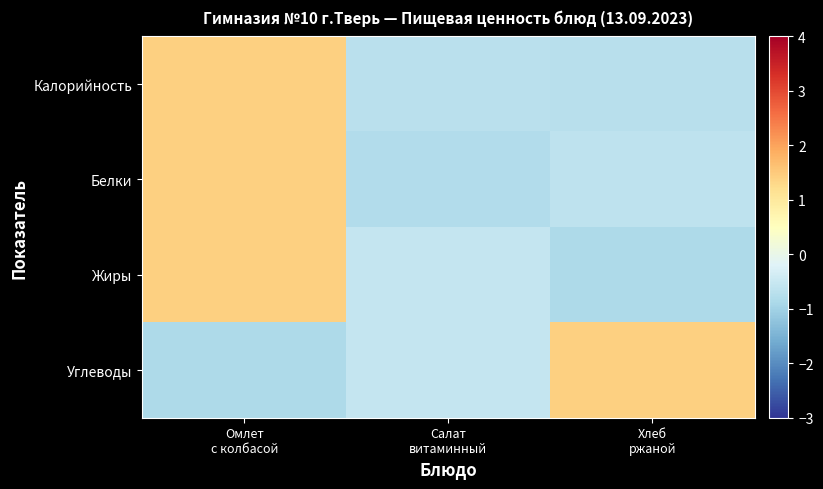

Which series has the largest range (max minus min)?

Углеводы